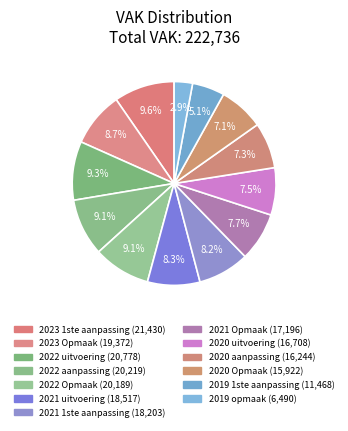

The 2021 1ste aanpassing slice represents 17% of the pie. True or false?

False